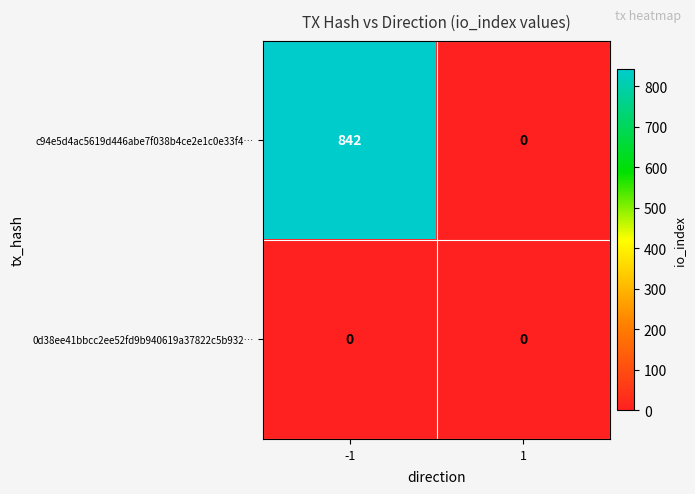

What is the average value of the c94e5d4ac5619d446abe7f038b4ce2e1c0e33f4… series?

421